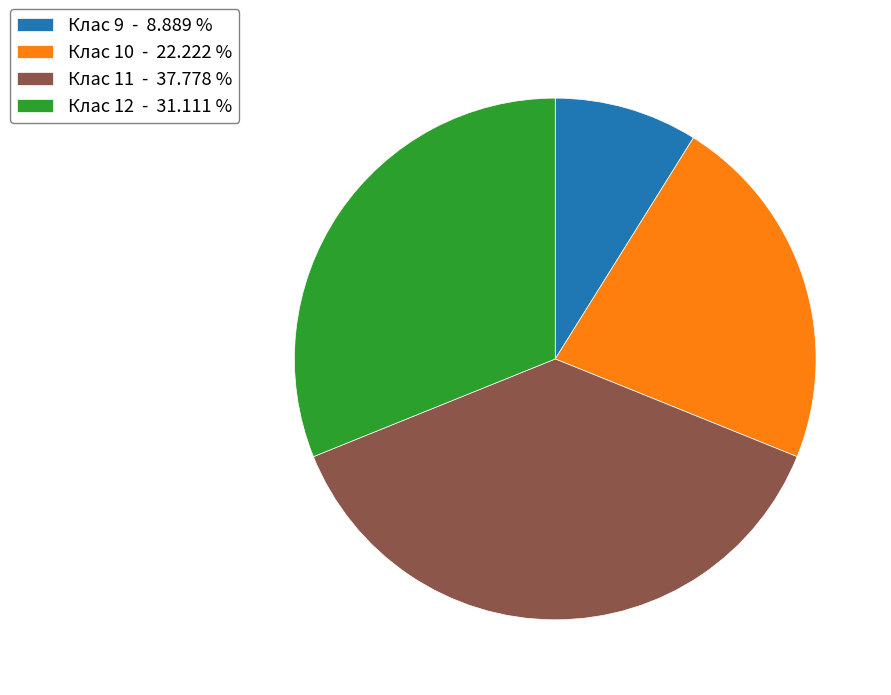

Is Клас 11 - 37.778 % the majority of the pie?

No